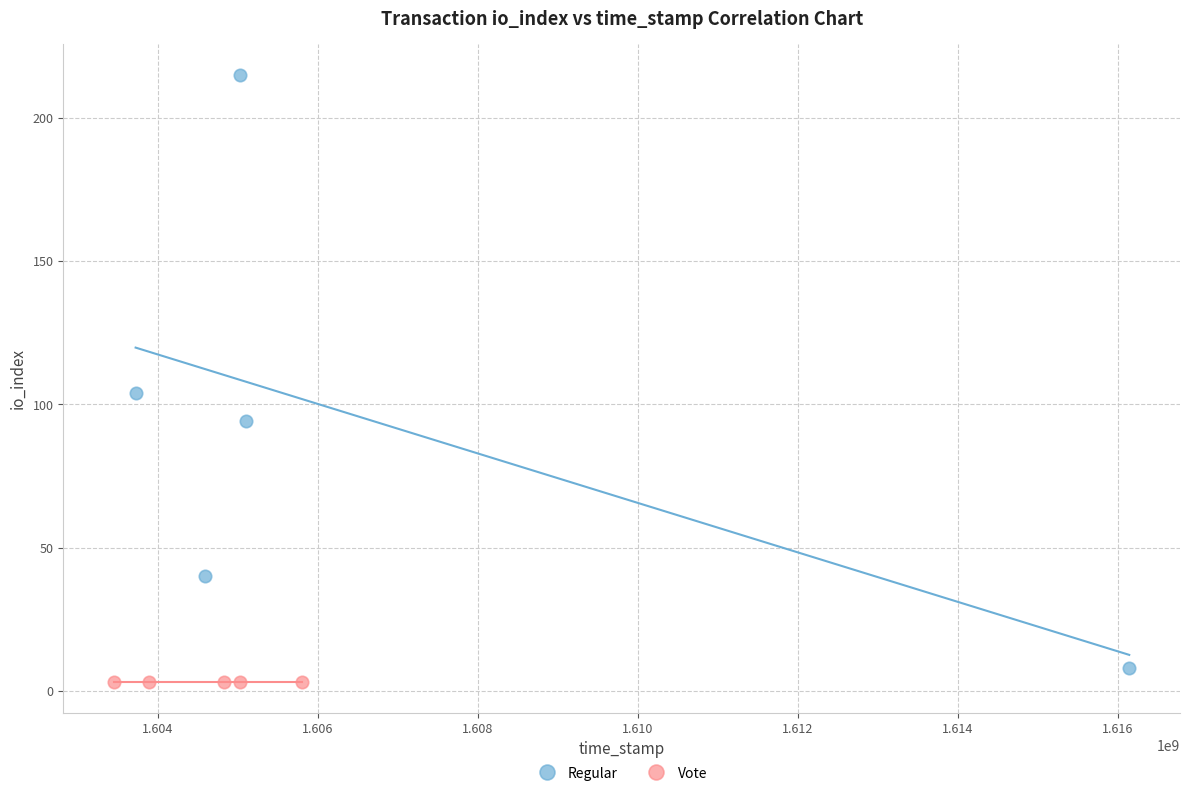

Which series reaches the maximum Y coordinate?

Regular